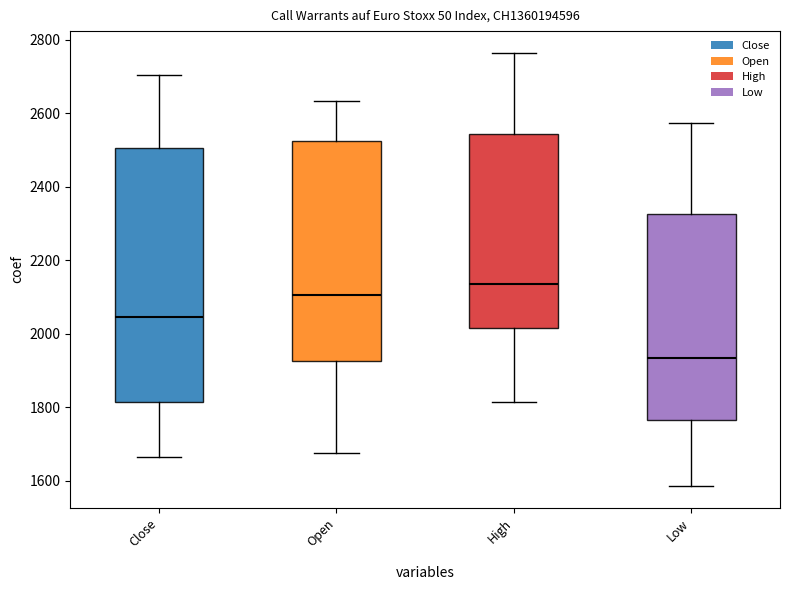

Which box's median line is the lowest?

Low